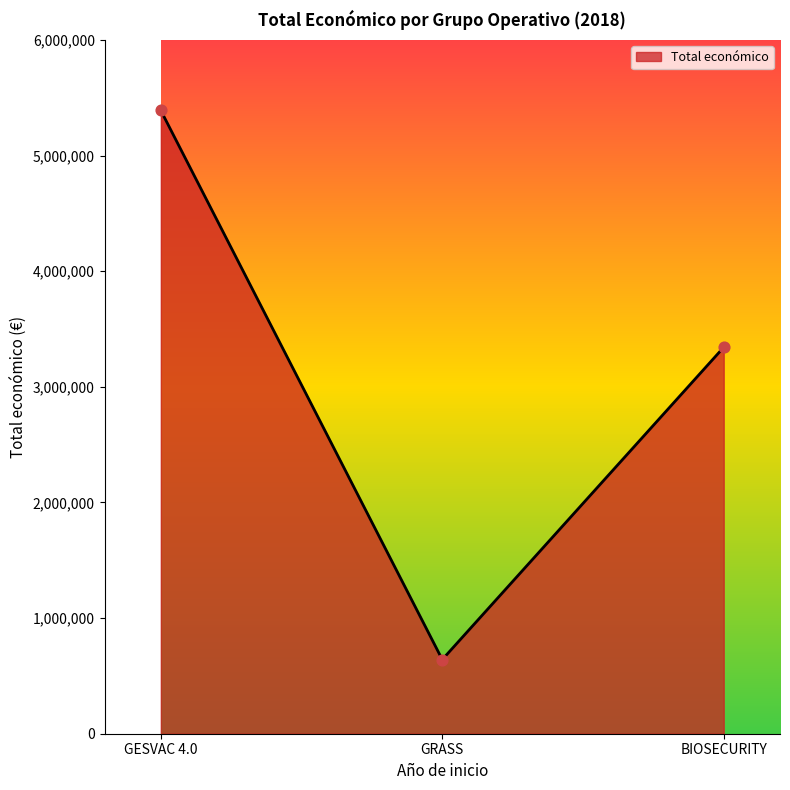

What is the change in value from GESVAC 4.0 to BIOSECURITY?

-2048346